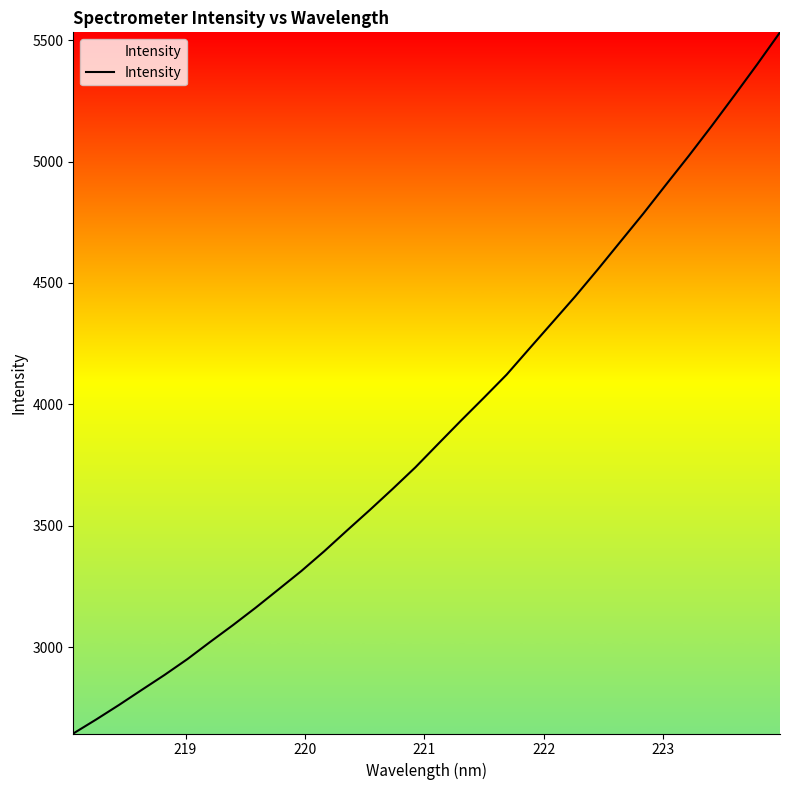

What is the smallest value displayed?

2645.1